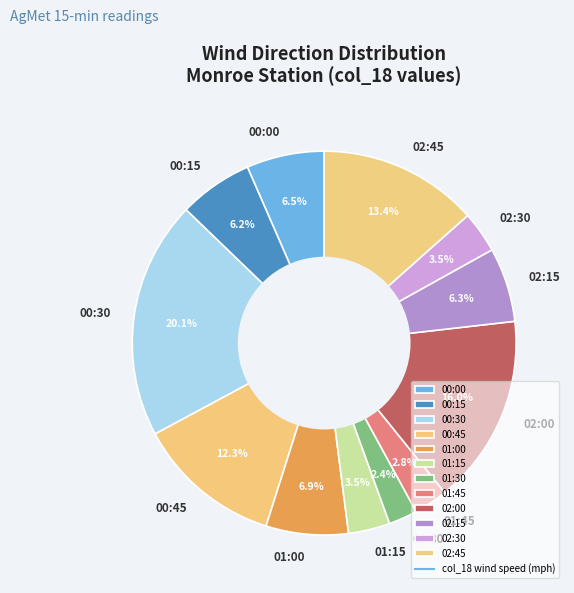

To the nearest percent, what is the combined percentage of 00:45 and 00:00?

19%